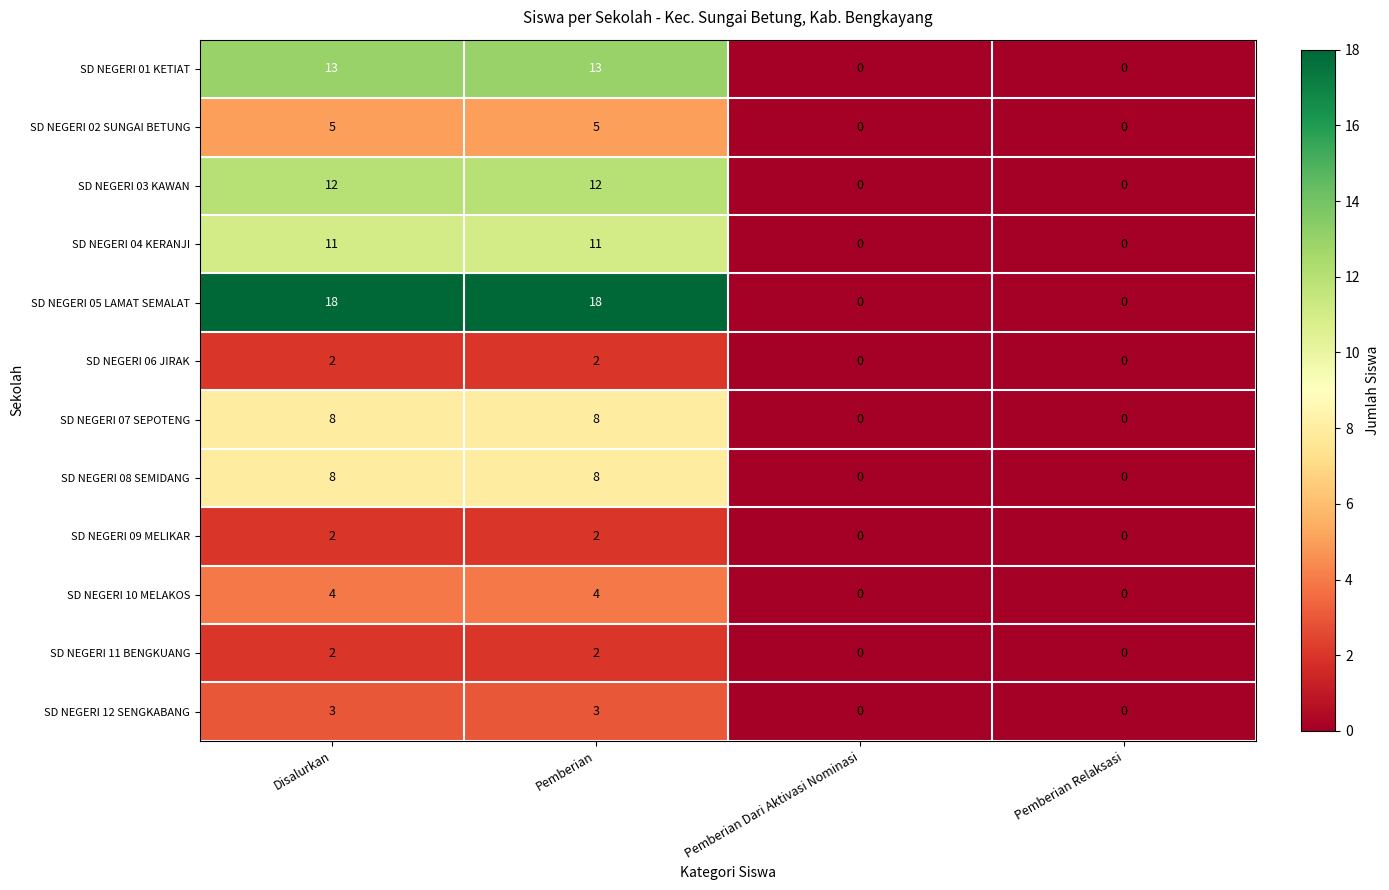

Which series changed the most between Pemberian and Pemberian Relaksasi?

SD NEGERI 05 LAMAT SEMALAT